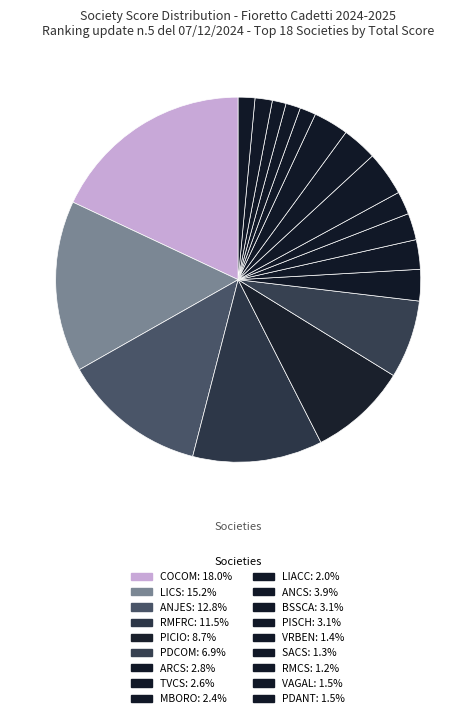

Is PISCH the majority of the pie?

No